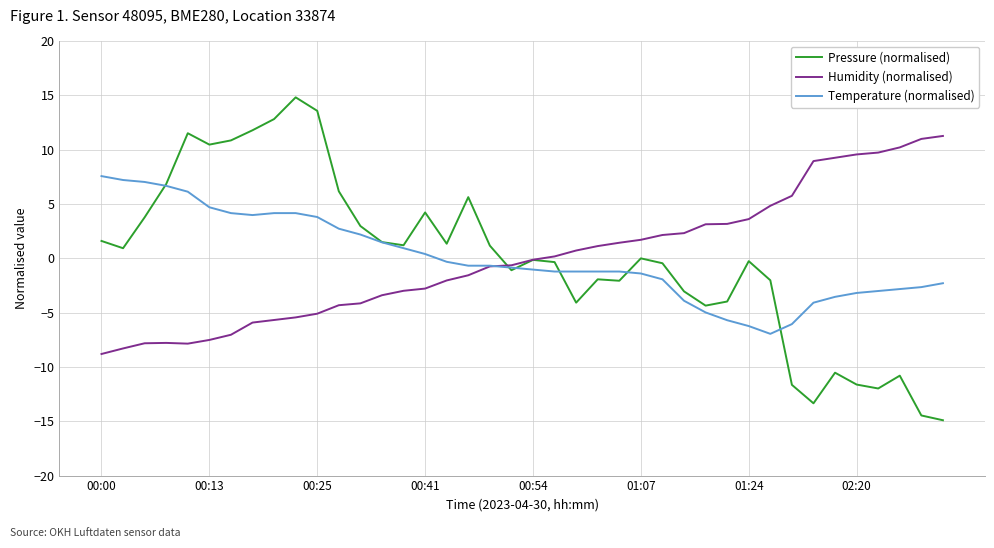

True or false: Pressure (normalised) and Humidity (normalised) cross at least once.

True